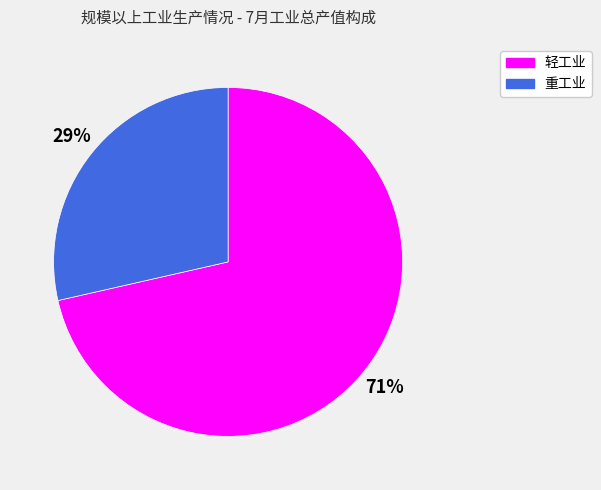

To the nearest percent, what is the combined percentage of 重工业 and 轻工业?

100%